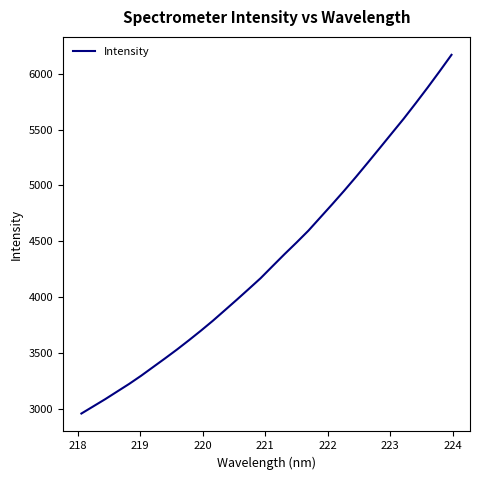

What is the smallest value displayed?

2957.1